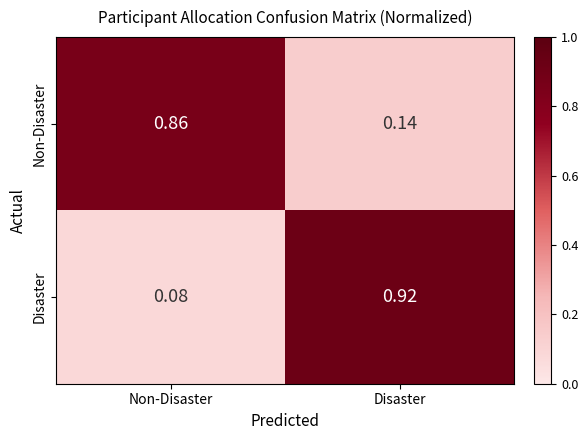

What is the spread (max minus min) of values at Non-Disaster?

0.8